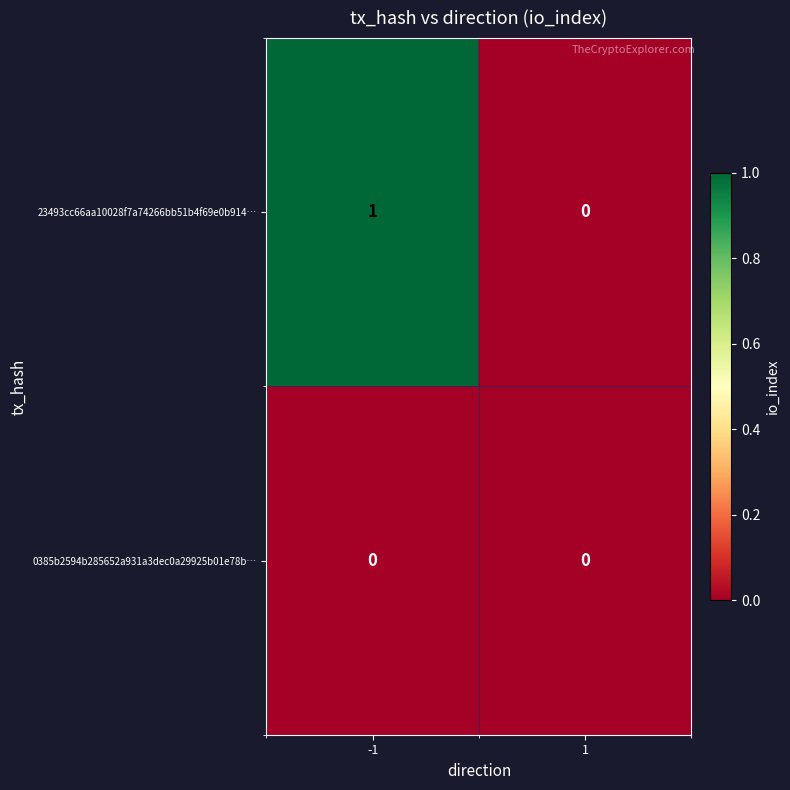

Between -1 and 1, which series saw the biggest shift?

23493cc66aa10028f7a74266bb51b4f69e0b914…